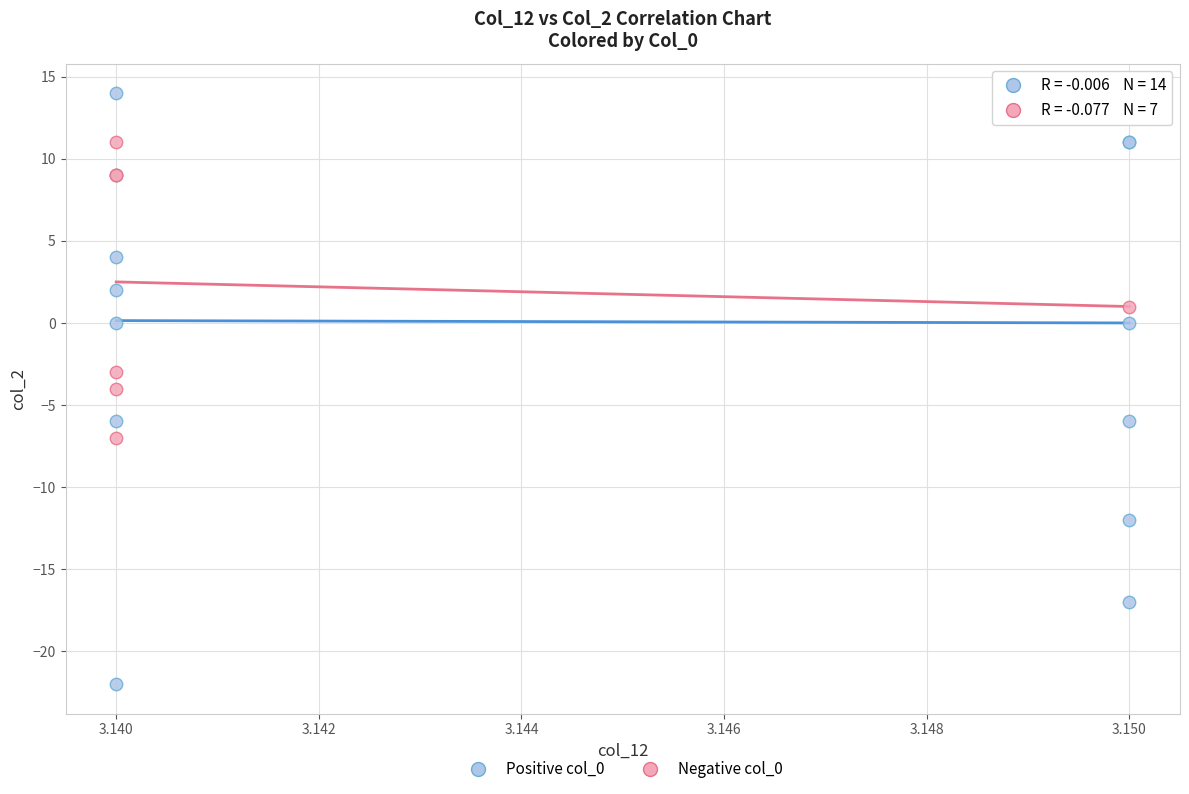

Which series contains the highest Y value?

Positive col_0